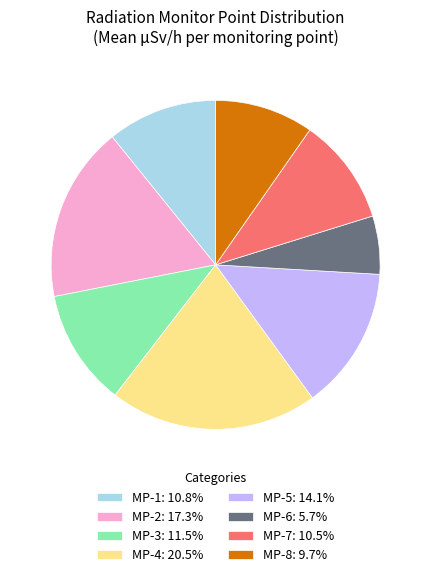

Combined, do MP-6: 5.7% and MP-8: 9.7% account for over 50%?

No